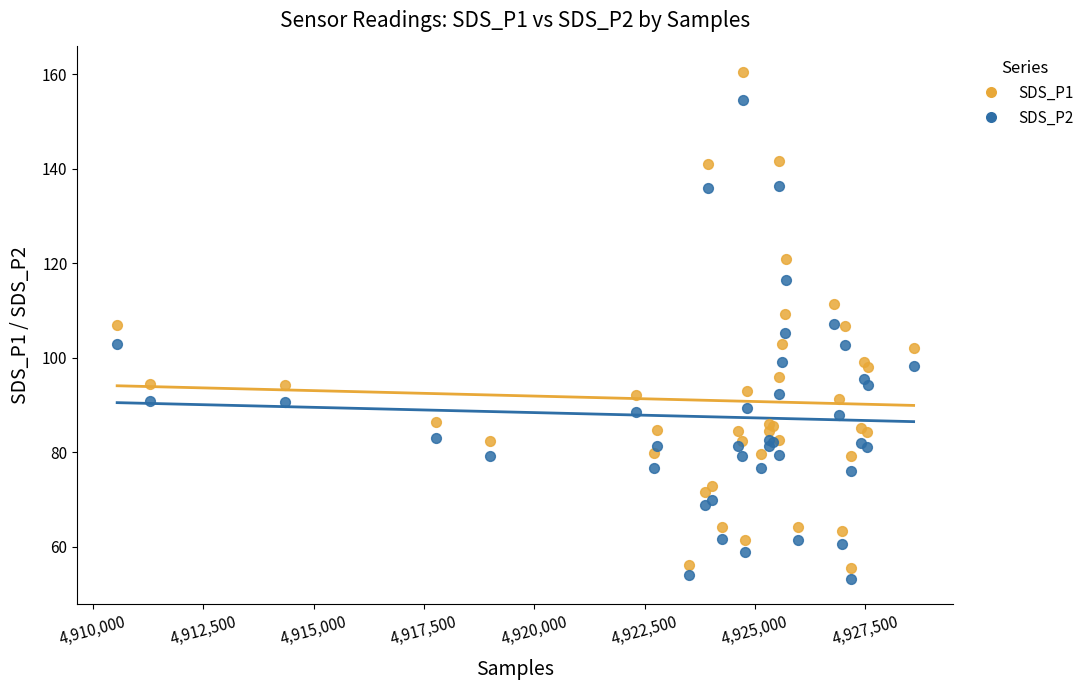

Which series has the widest spread of Y values?

SDS_P1